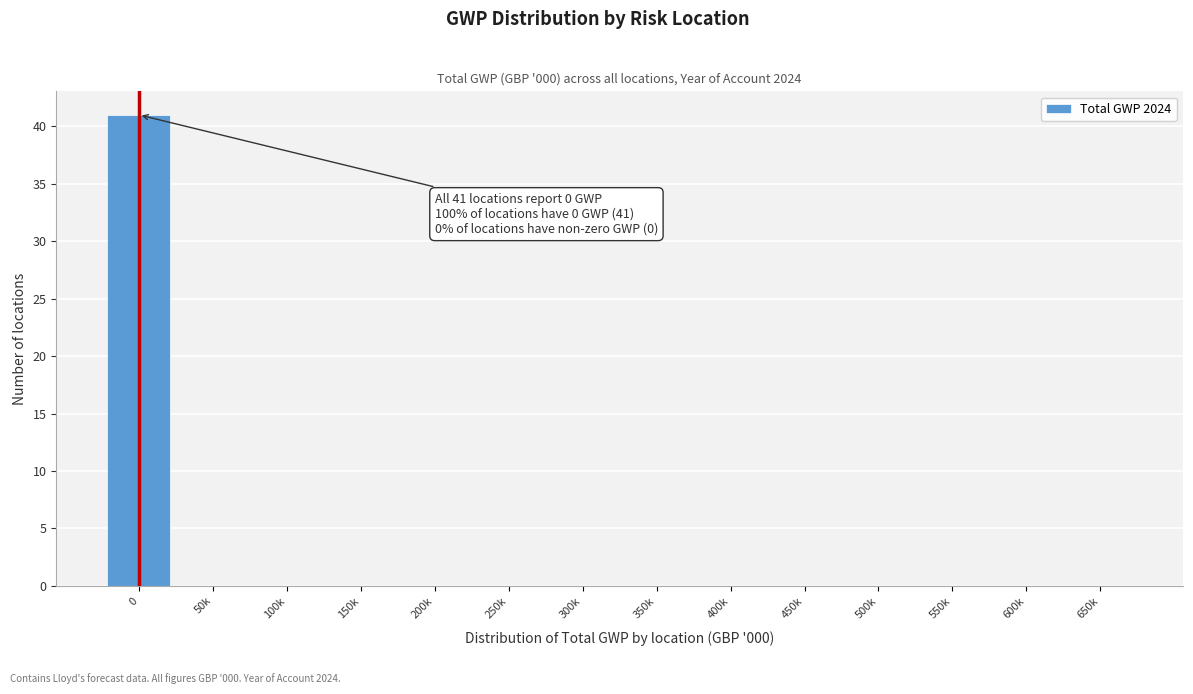

Reading right to left, transcribe all the data shown in this chart.

650k=0	600k=0	550k=0	500k=0	450k=0	400k=0	350k=0	300k=0	250k=0	200k=0	150k=0	100k=0	50k=0	0=41